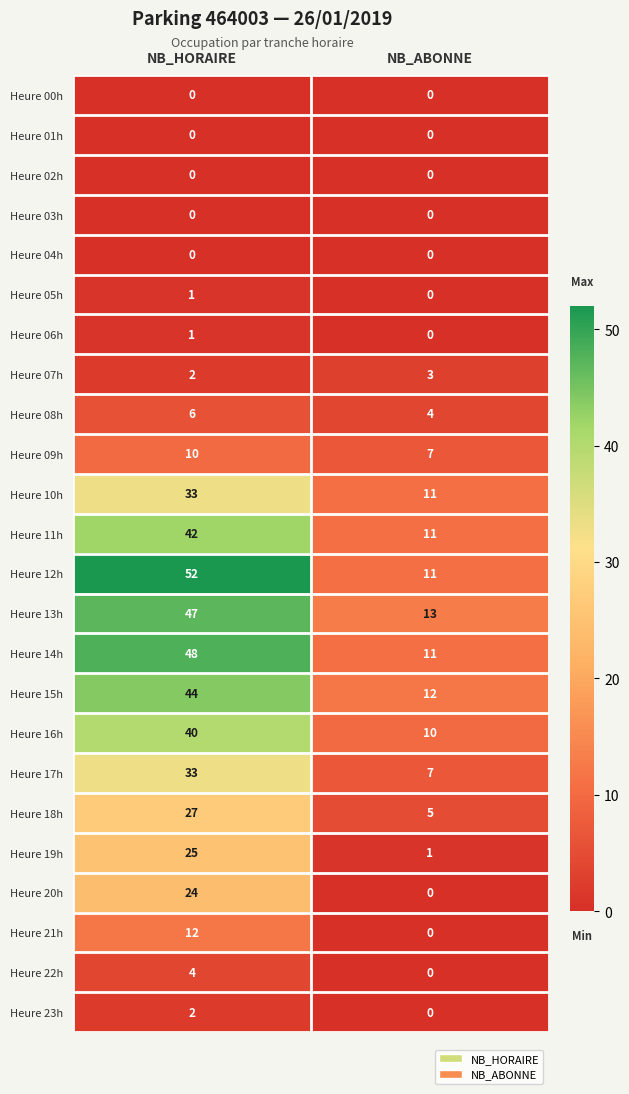

Between NB_HORAIRE and NB_ABONNE, which series saw the biggest shift?

Heure 12h